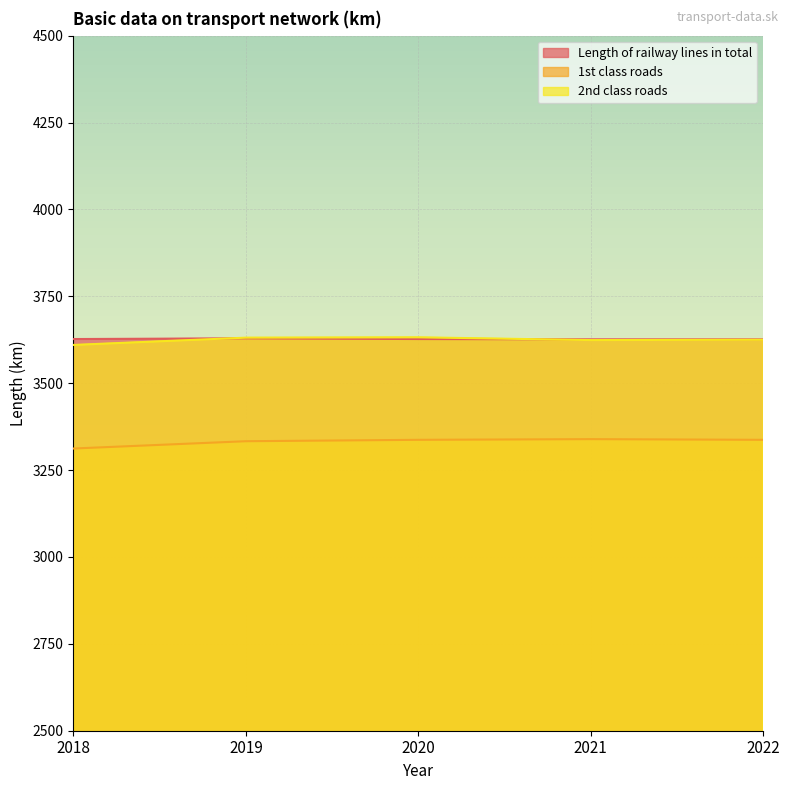

Rank the series by their maximum value, from lowest to highest.

1st class roads, Length of railway lines in total, 2nd class roads